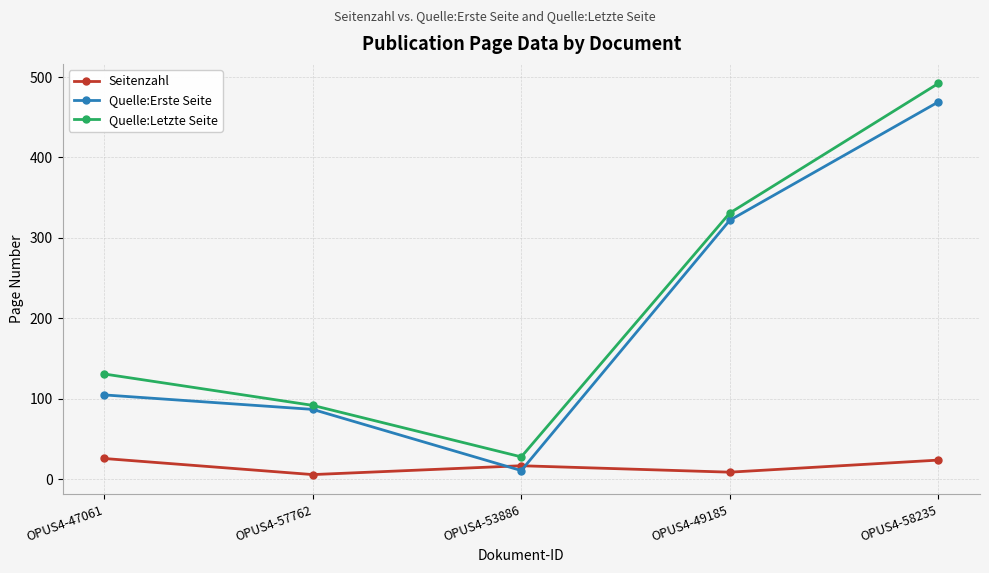

Where is Quelle:Erste Seite nearest to the value 240?

OPUS4-49185